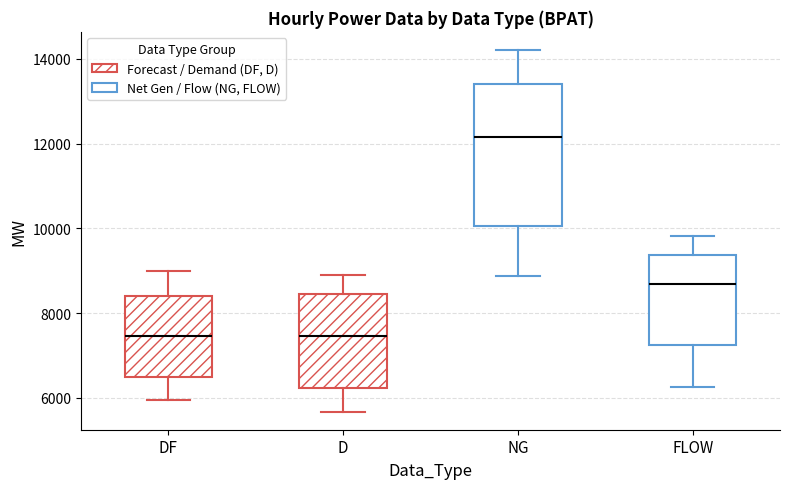

Comparing the boxes themselves (not the whiskers), which one is the tallest?

NG